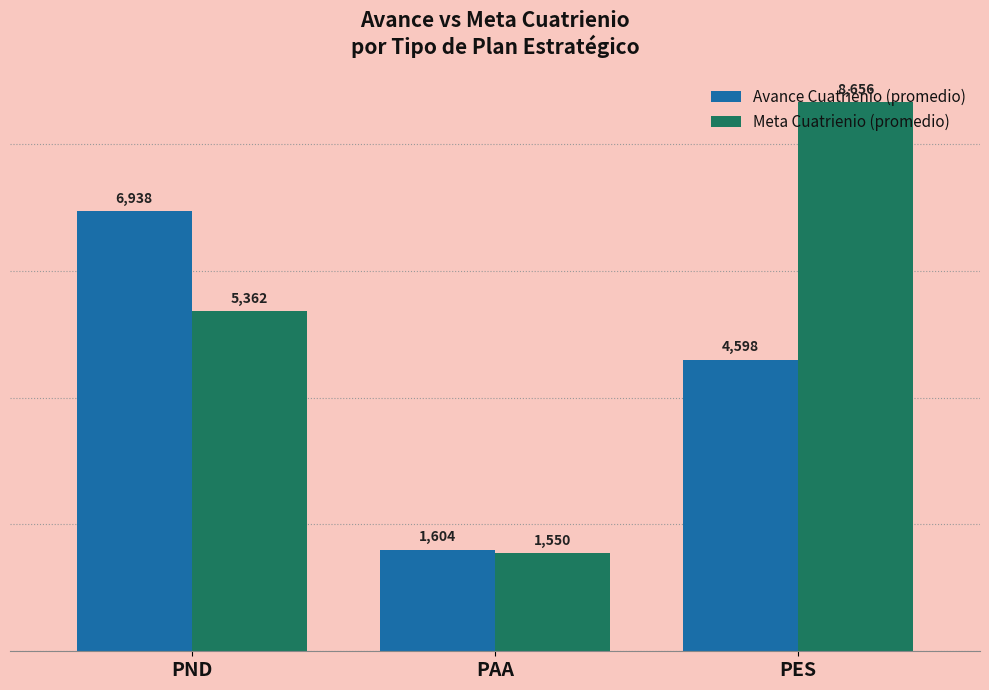

What position from the left is PAA?

2